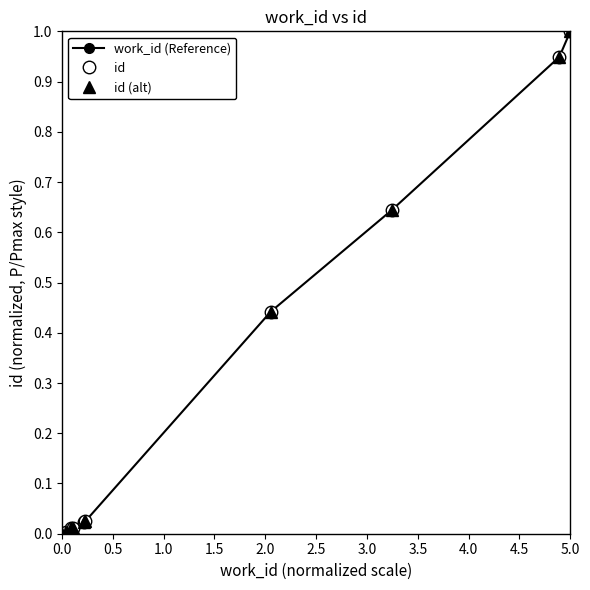

Does the chart have visible grid lines?

No